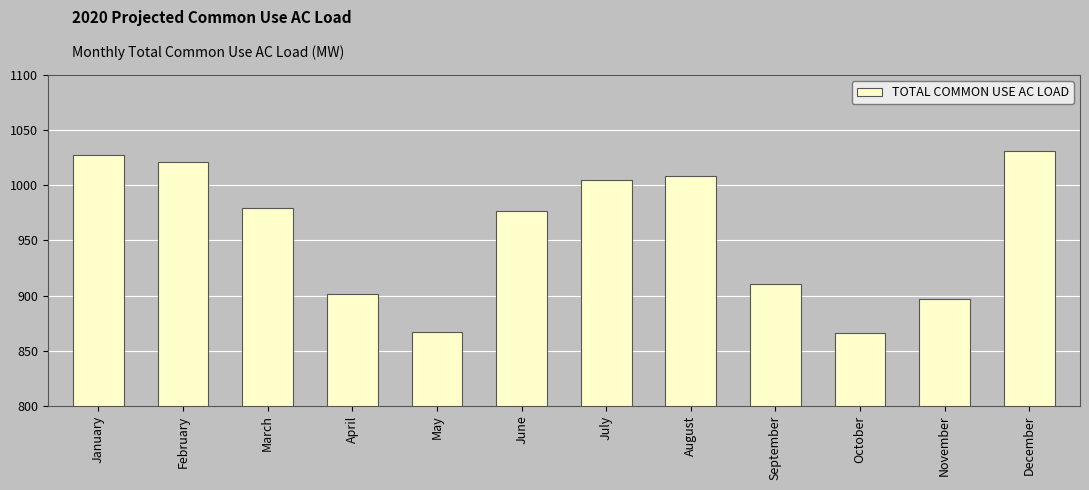

How many values are below 979?

6